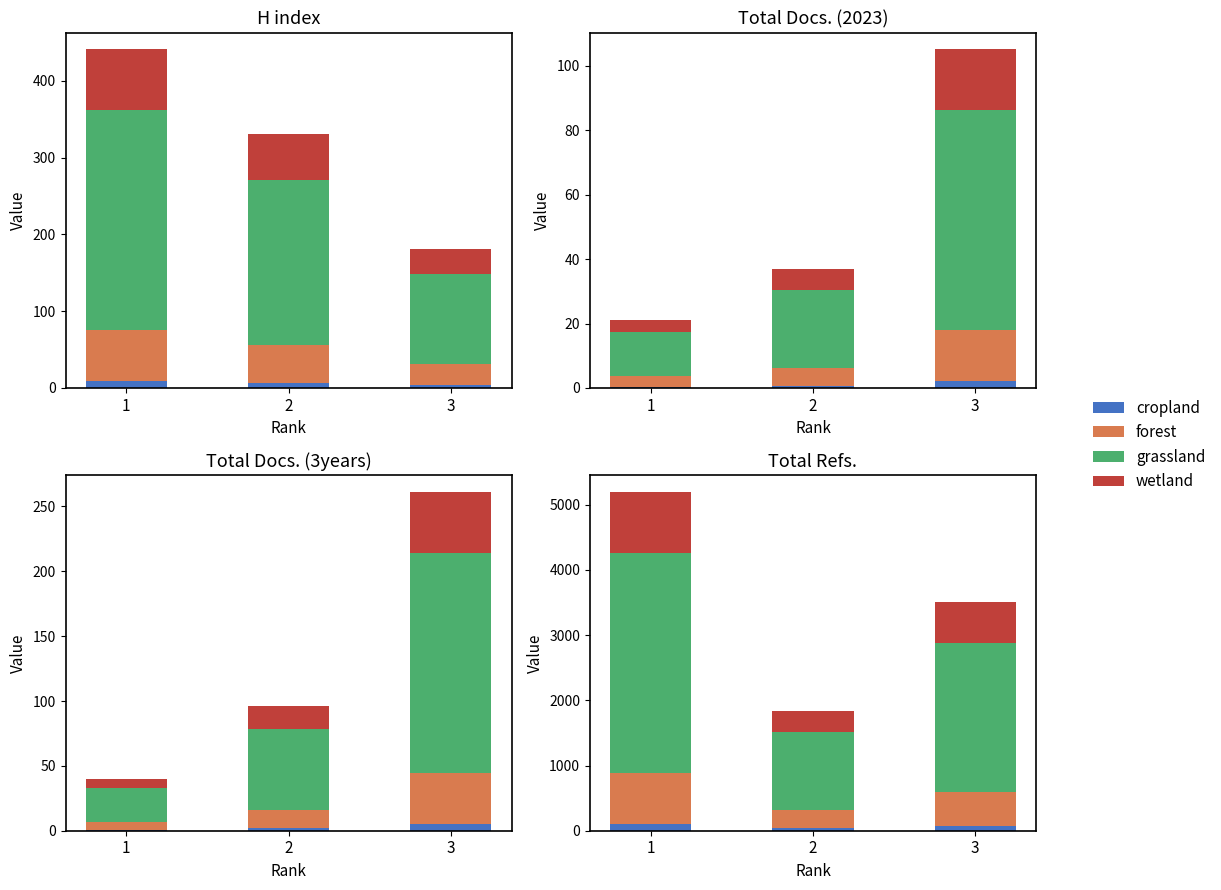

What is the average value of the wetland series?

632.4